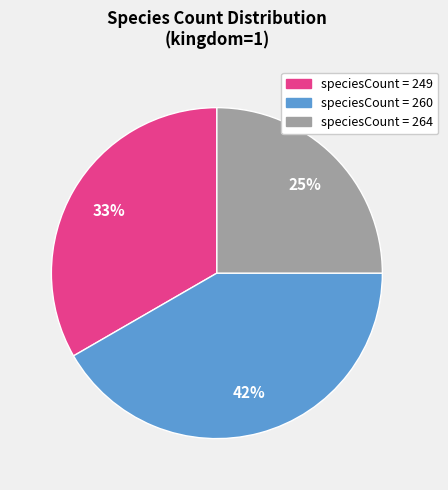

What is the ratio of the value at speciesCount = 249 to the value at speciesCount = 260?

0.8